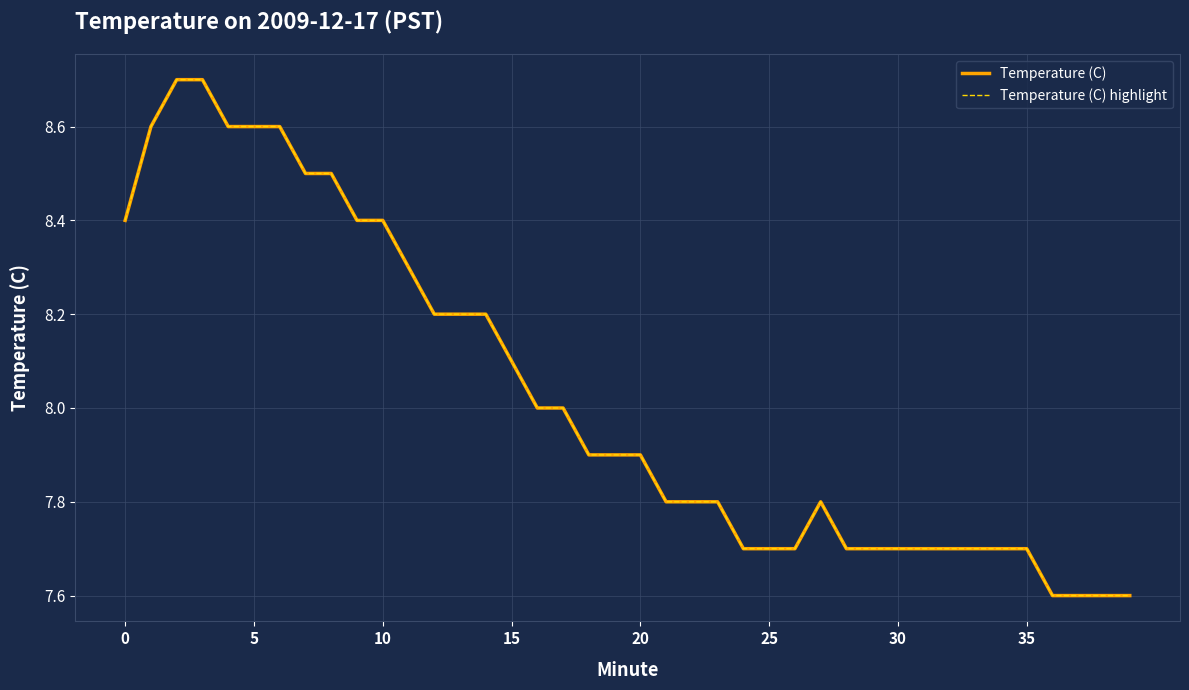

Does the chart display data point markers on the line(s)?

No